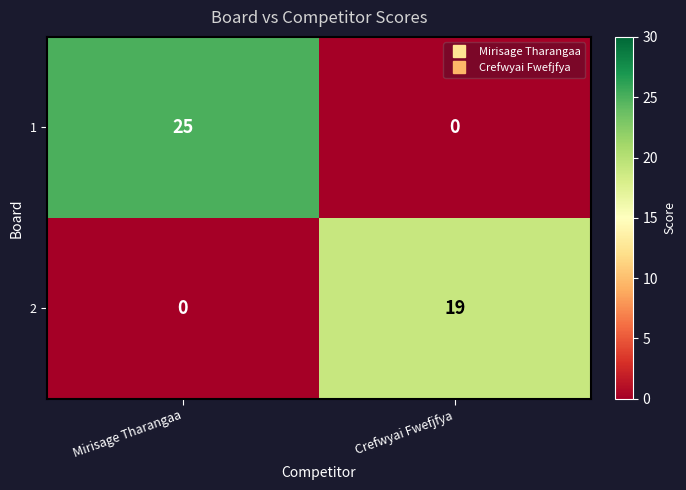

Which series has the largest total across all categories?

1